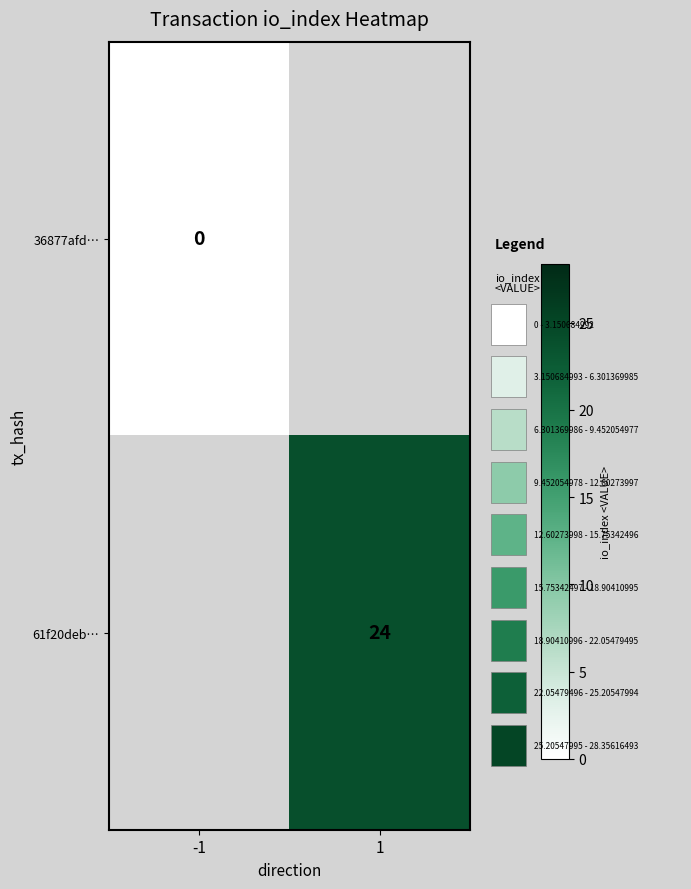

Which label corresponds to the smallest value in the chart?

-1